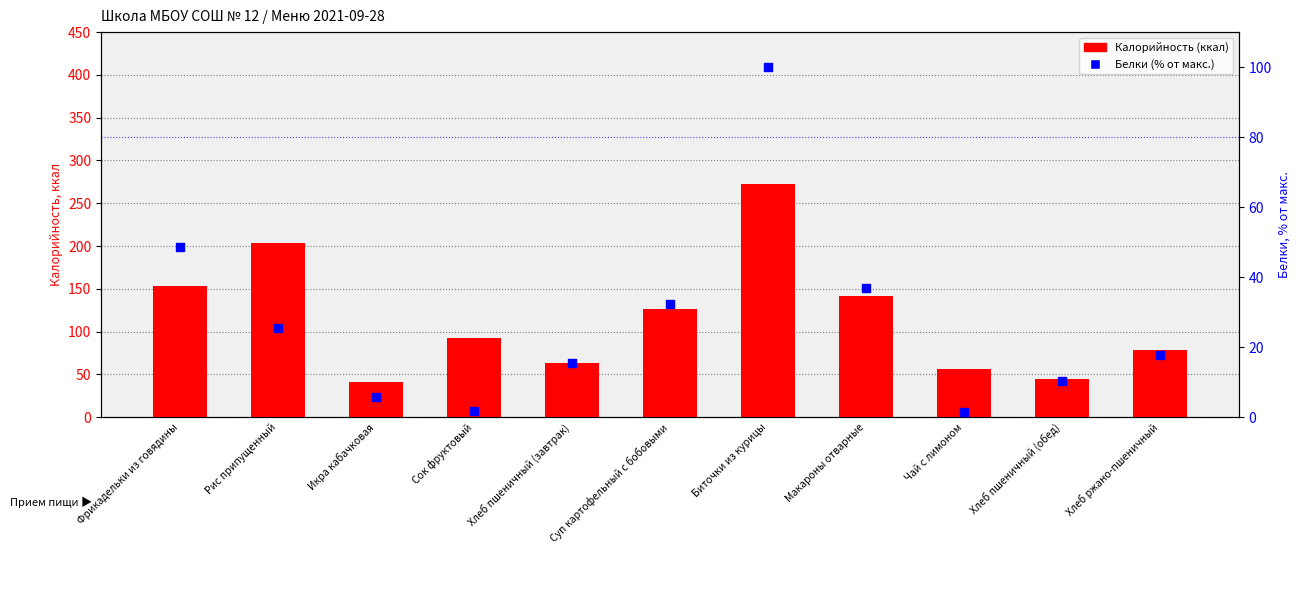

Which series contains the lowest Y value?

Белки (% от макс.)